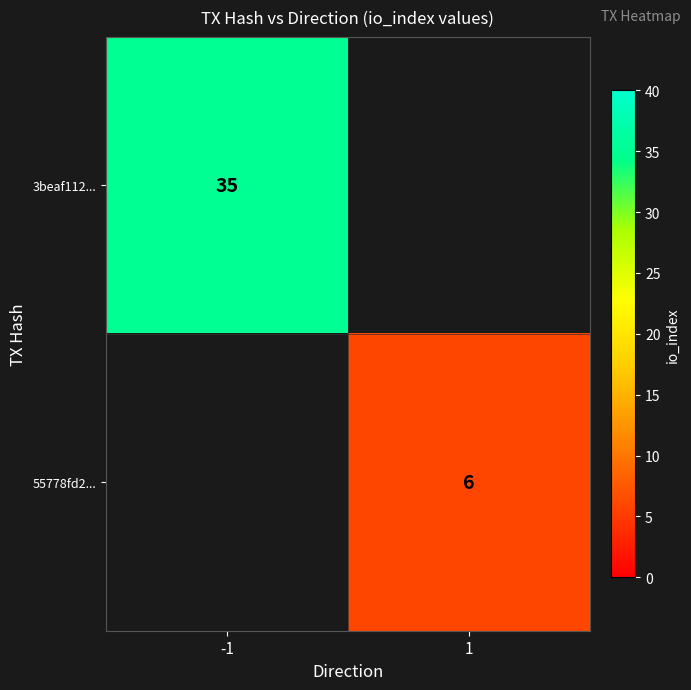

The 3beaf112... series shows 35 at -1. True or false?

True